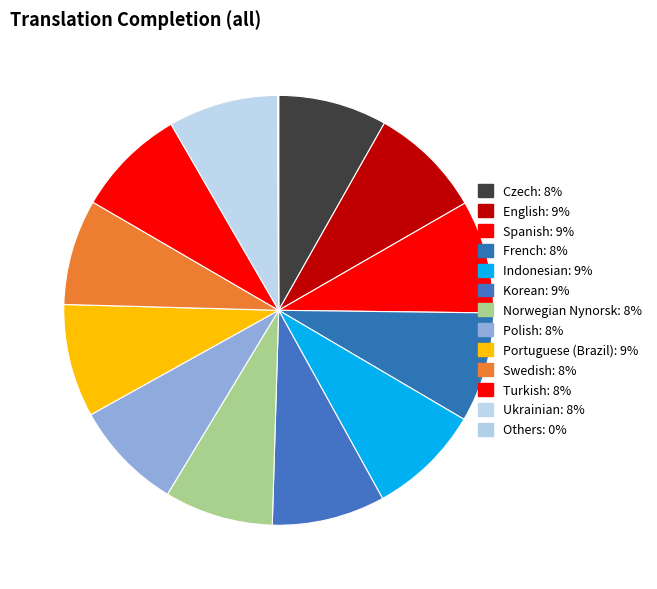

Is there any slice that represents more than half of the pie?

No